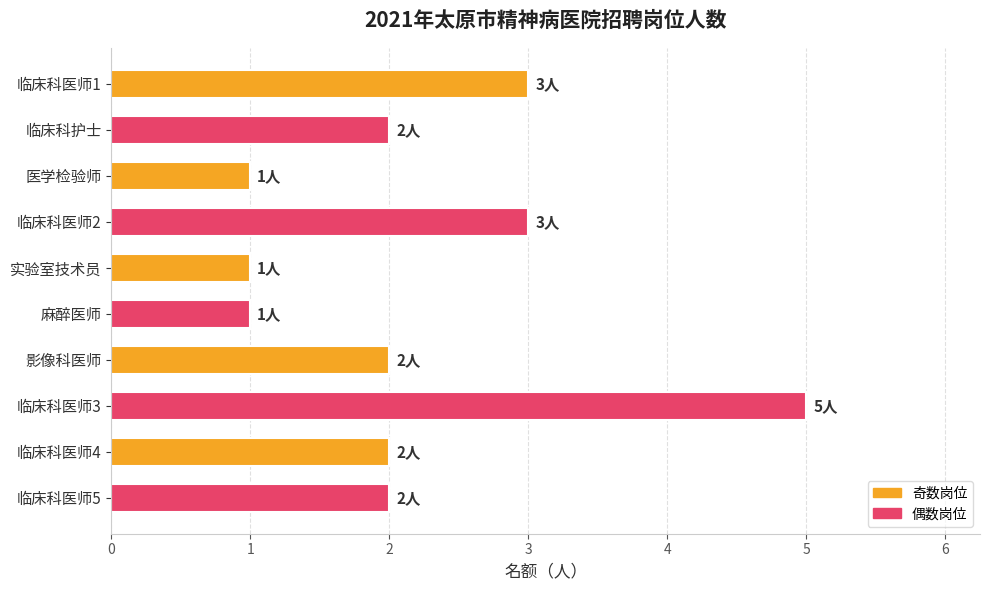

What is the sum of all values?

22